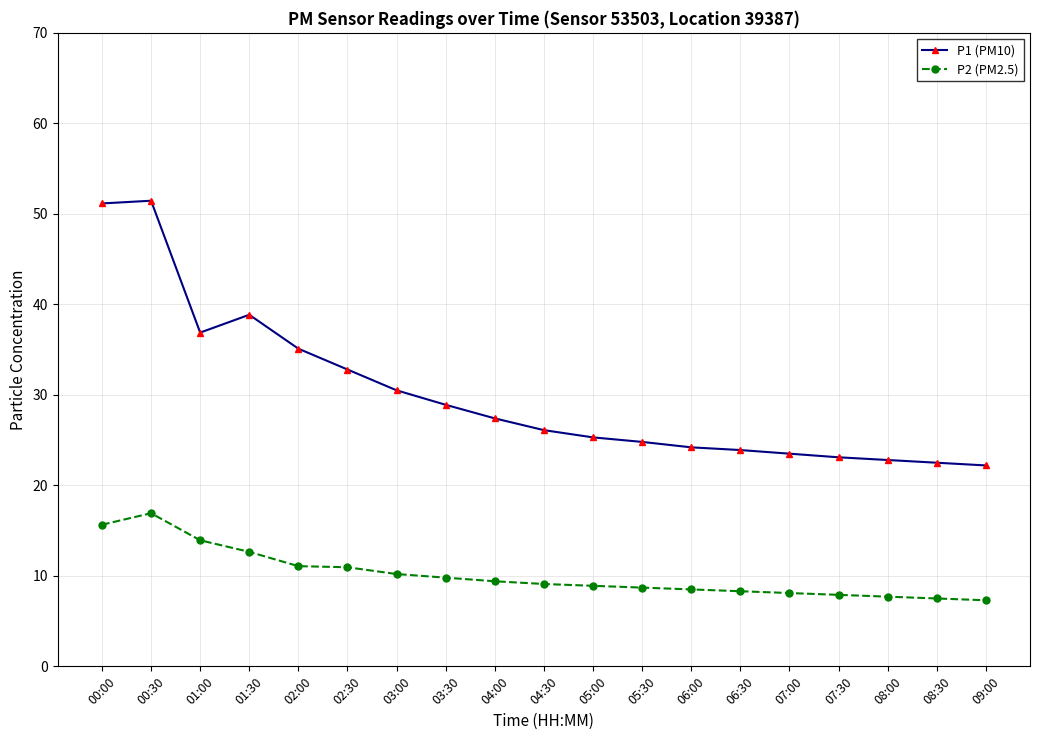

Rank the series by their average value, from highest to lowest.

P1 (PM10), P2 (PM2.5)